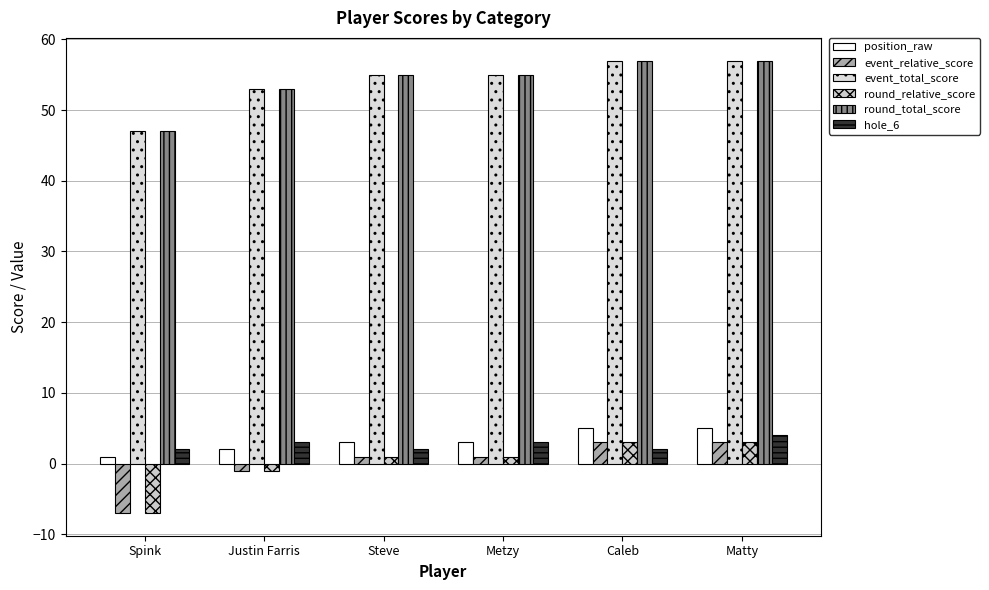

What is the label of the 6th bar from the right?

Spink